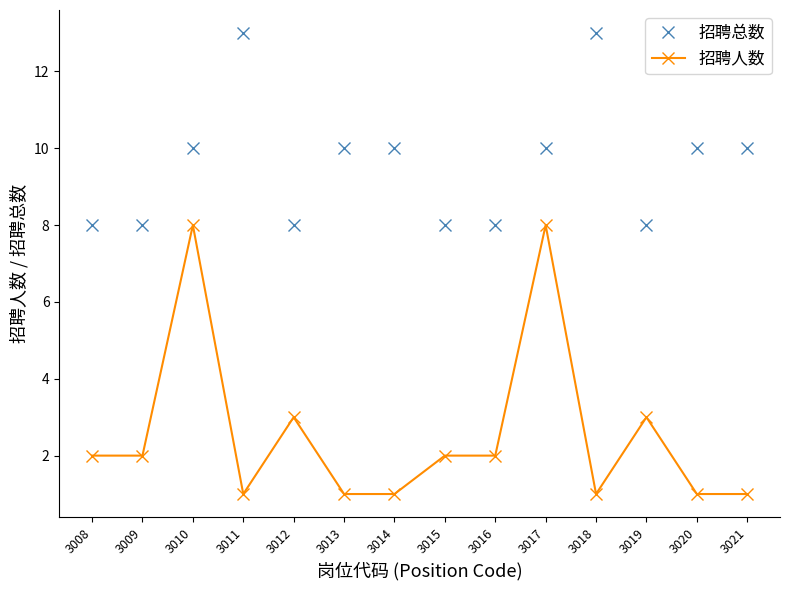

Reading left to right, what are all the values shown in this chart?

招聘总数: 3008=8	3009=8	3010=10	3011=13	3012=8	3013=10	3014=10	3015=8	3016=8	3017=10	3018=13	3019=8	3020=10	3021=10
招聘人数: 3008=2	3009=2	3010=8	3011=1	3012=3	3013=1	3014=1	3015=2	3016=2	3017=8	3018=1	3019=3	3020=1	3021=1